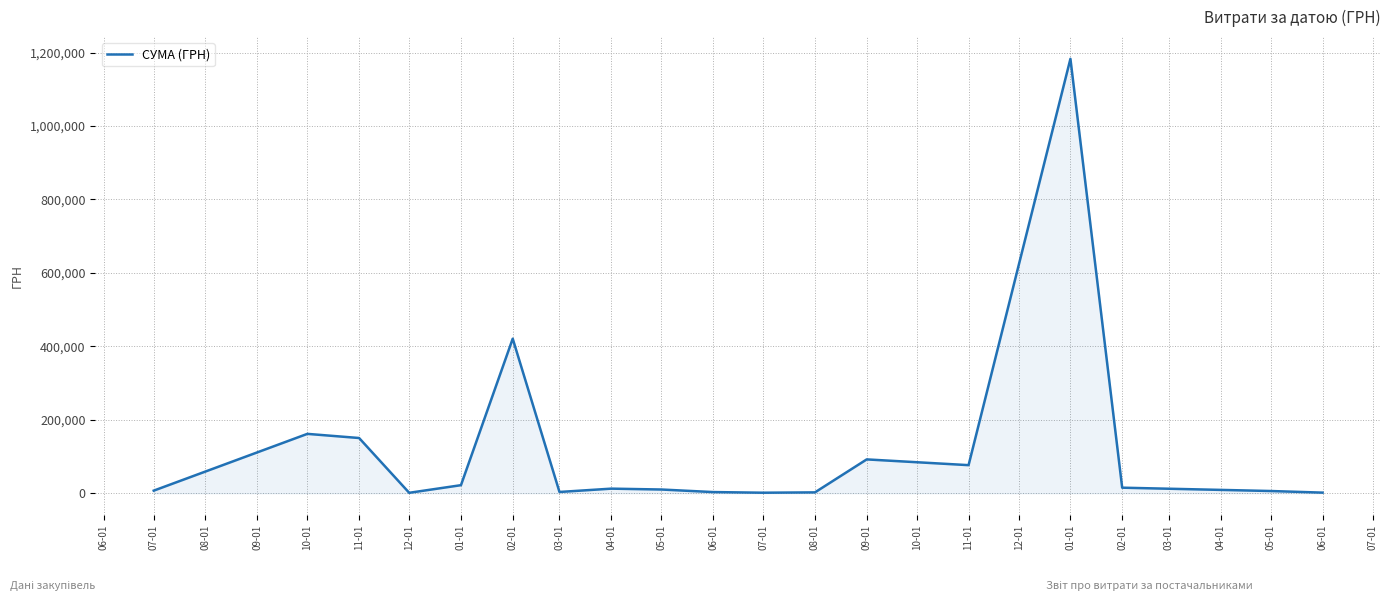

What is the average value?

120447.9